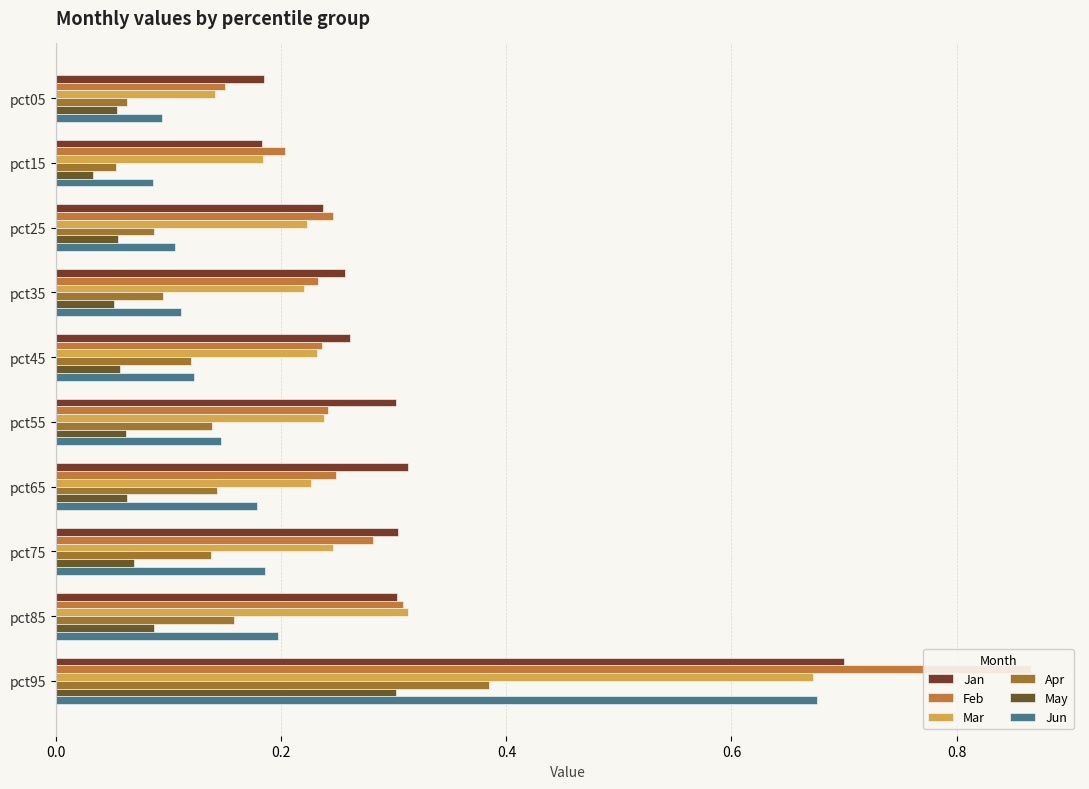

How many bars are there in total?

60